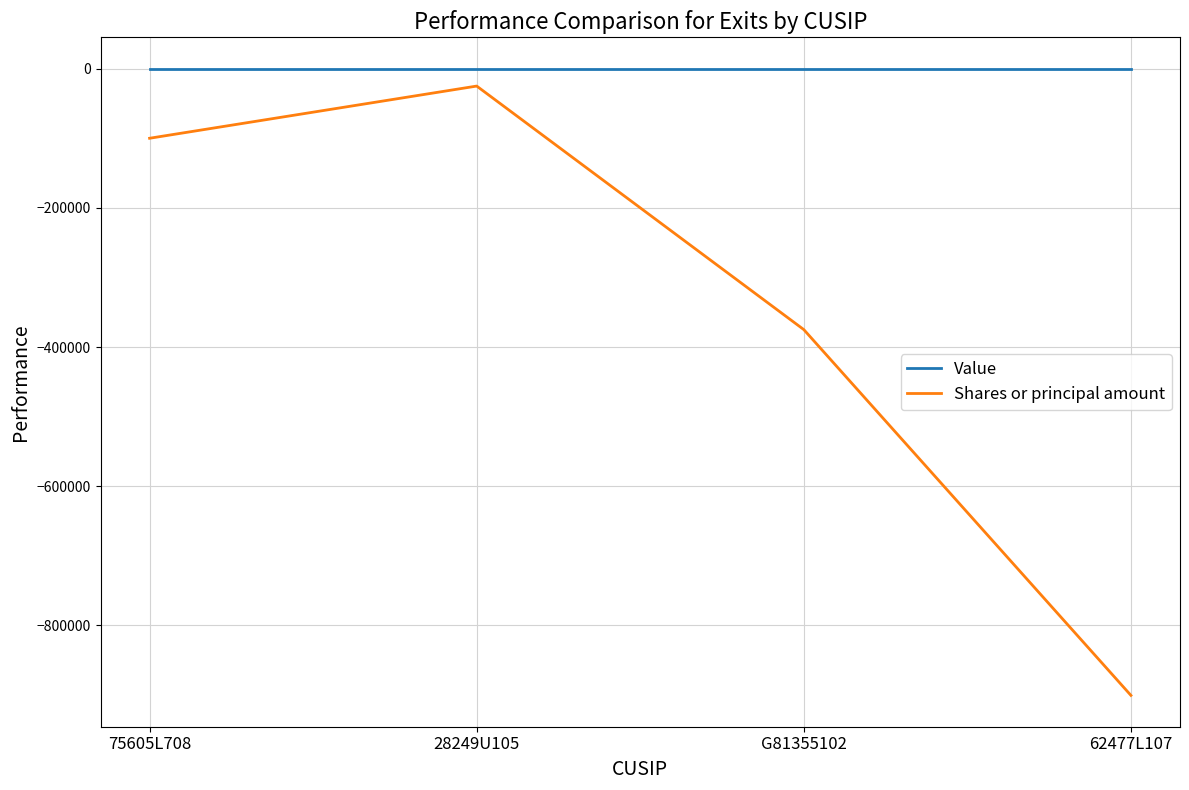

Reading left to right, list all the values displayed in this chart.

Value: 0	0	0	0
Shares or principal amount: -100000	-25000	-375000	-900634